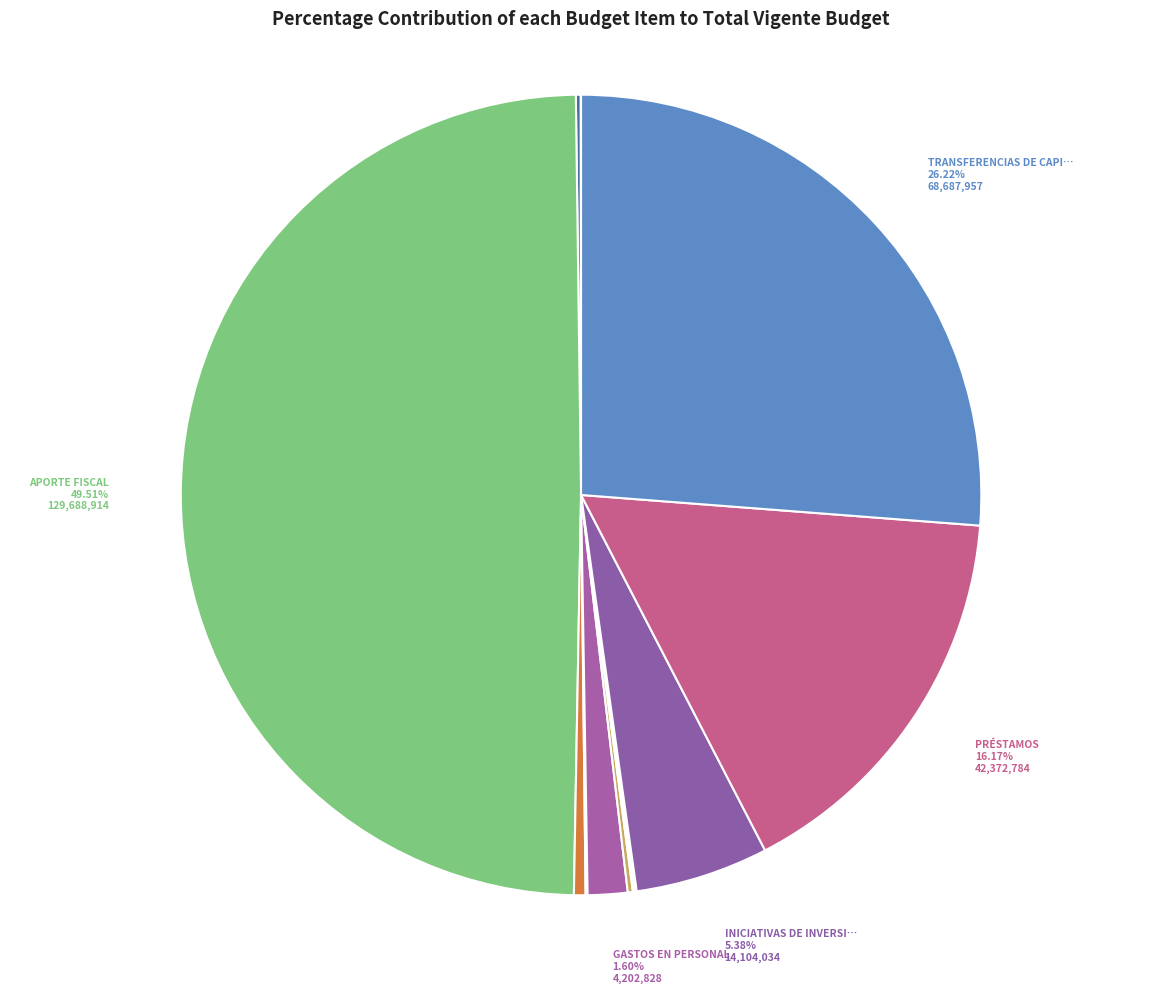

To the nearest percent, what is the average slice percentage?

7%